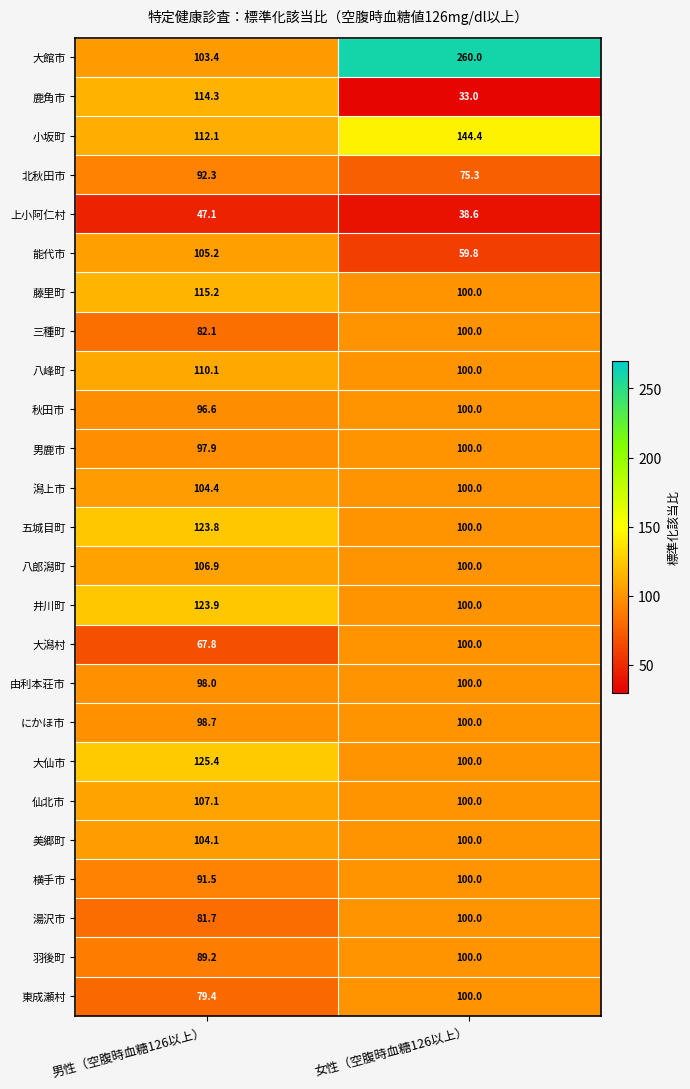

The 鹿角市 series shows 114.3 at 男性（空腹時血糖126以上）. True or false?

True